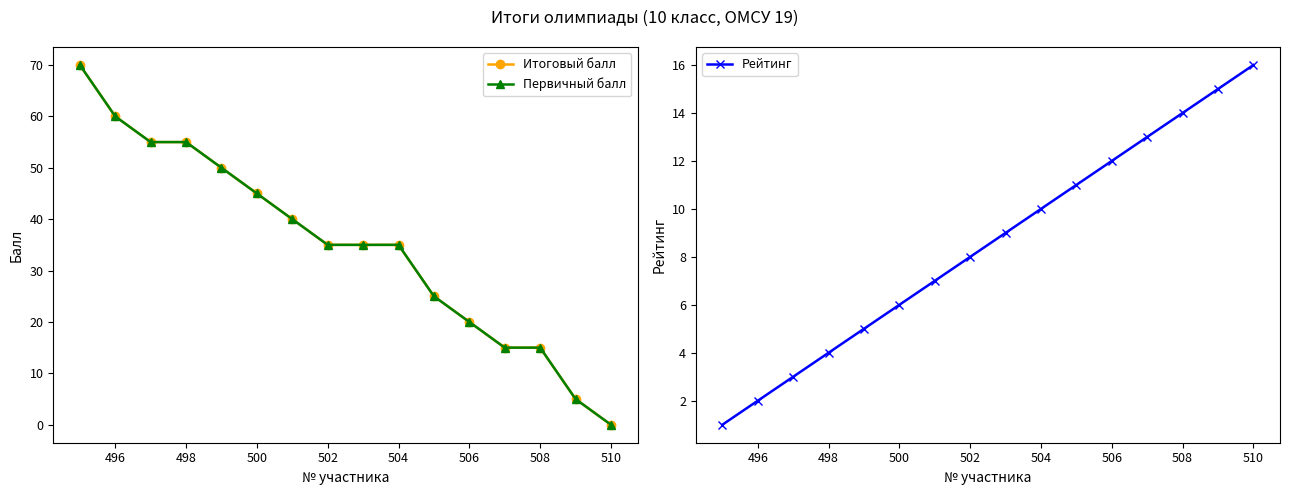

The value of Рейтинг at 502 is 8. True or false?

True